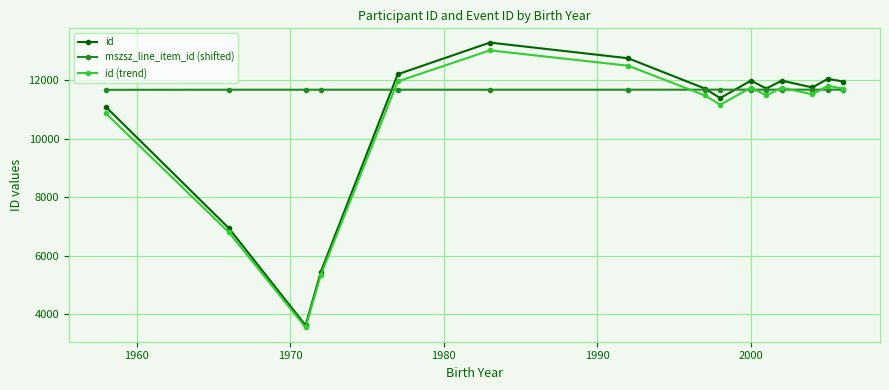

What is the greatest value displayed?

13278.0